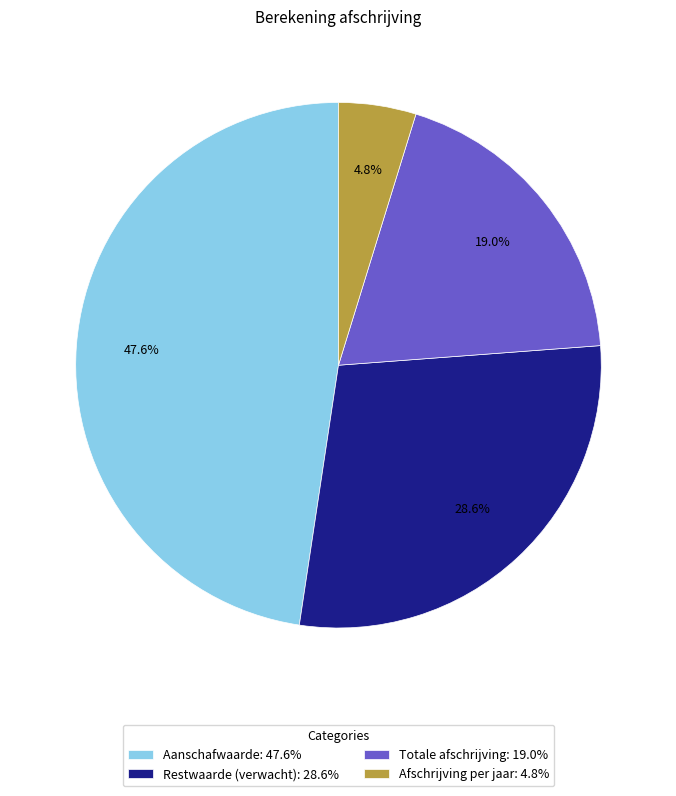

To the nearest percent, what portion does Restwaarde (verwacht) represent?

29%